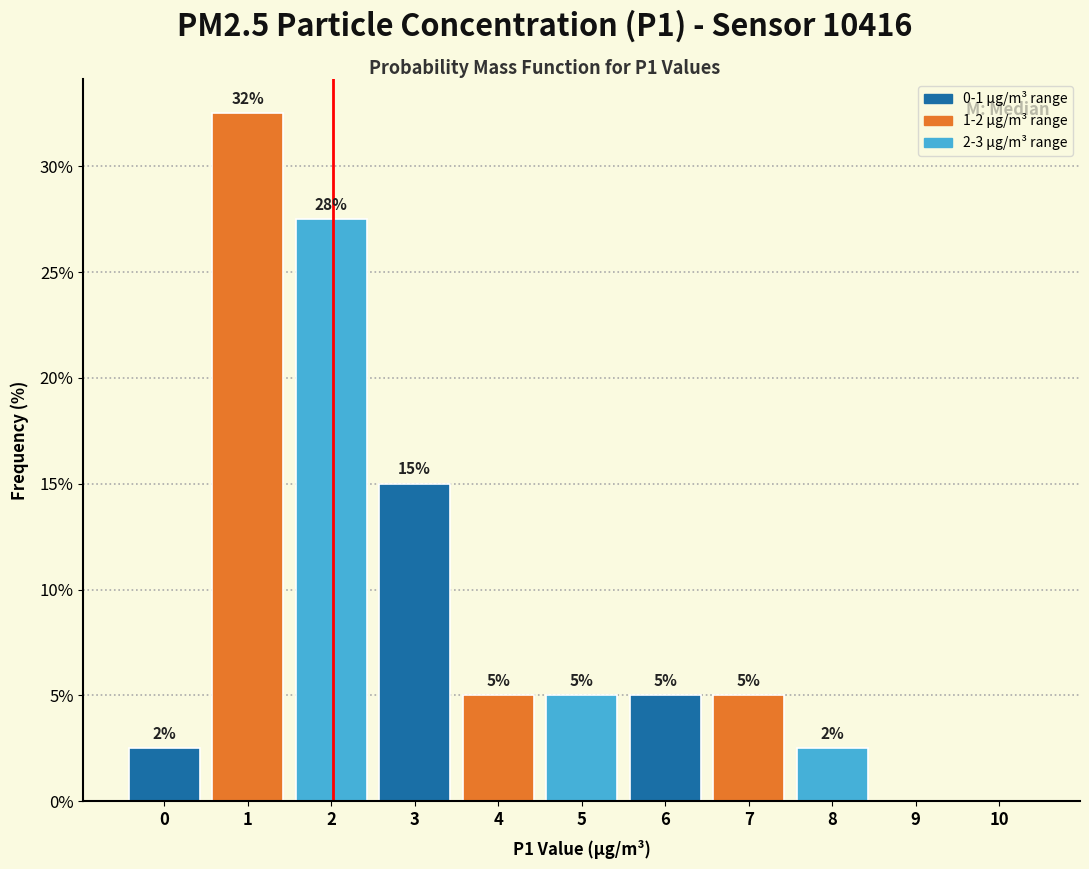

What is the greatest value displayed?

32.5